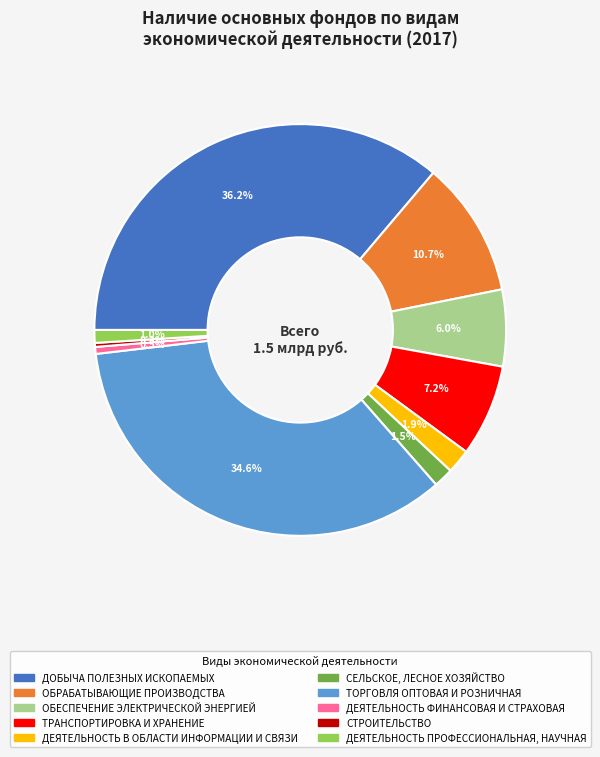

What percentage is NOT represented by СТРОИТЕЛЬСТВО?

99.7%